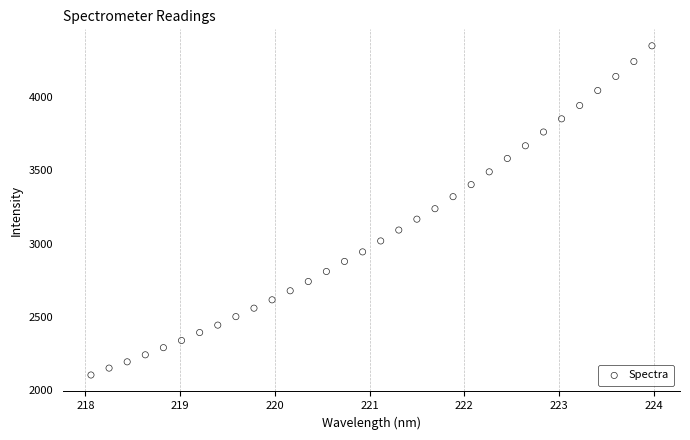

What is the range of X values (max minus min)?

5.9